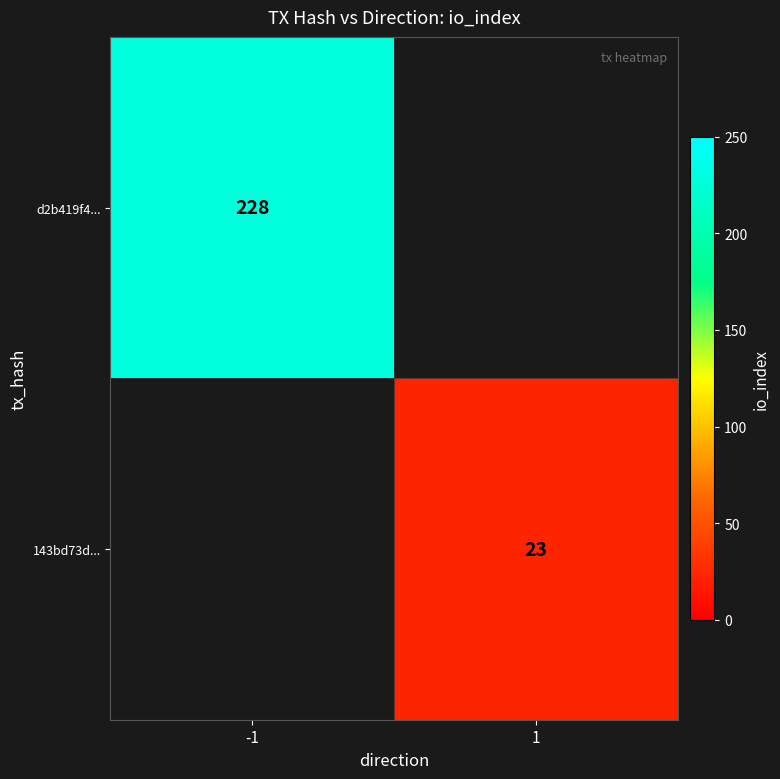

The value of d2b419f4... at -1 is 228. True or false?

True